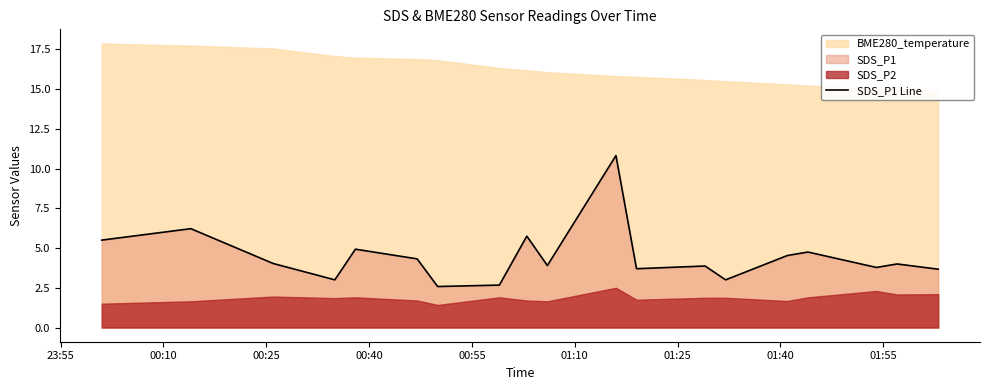

What is the maximum value for SDS_P1 Line?

10.8